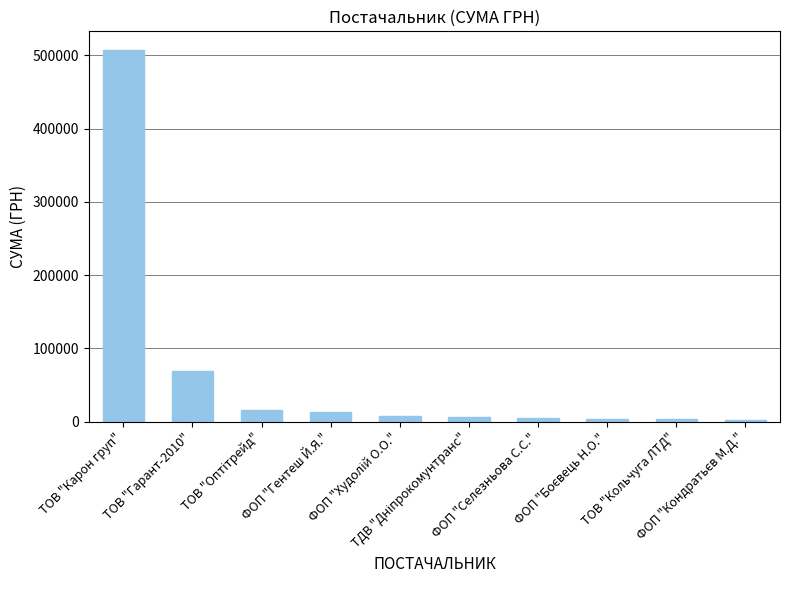

What is the value of the 4th bar from the left?

13076.0